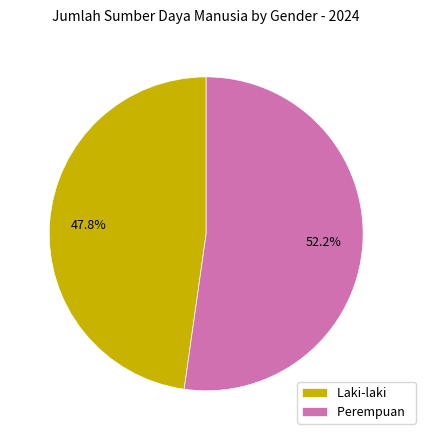

Which slice represents more than half of the pie?

Perempuan